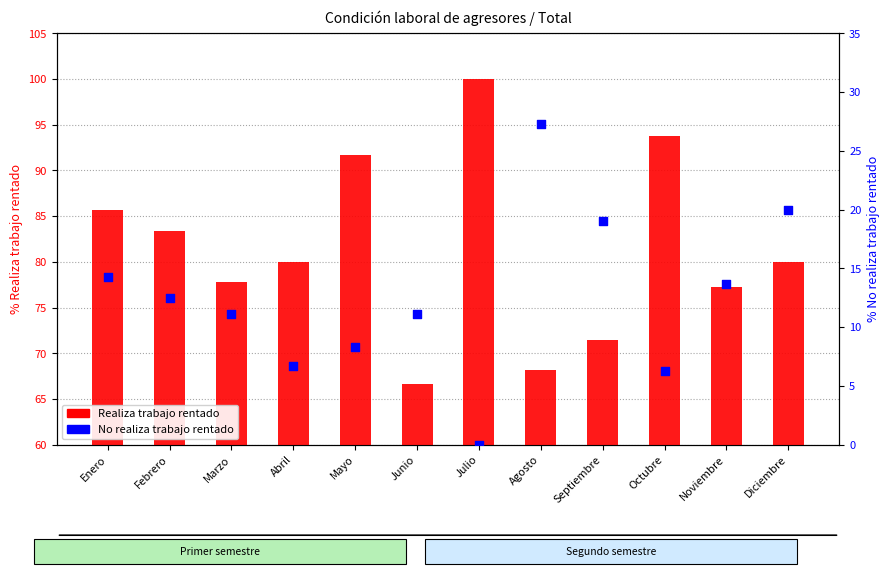

Is the value of Realiza trabajo rentado at Abril greater than the value of No realiza trabajo rentado at Mayo?

Yes